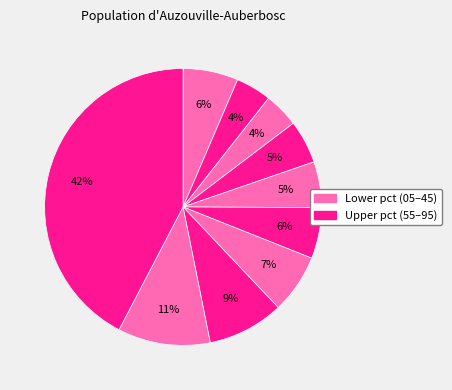

Does any single category account for the majority?

No